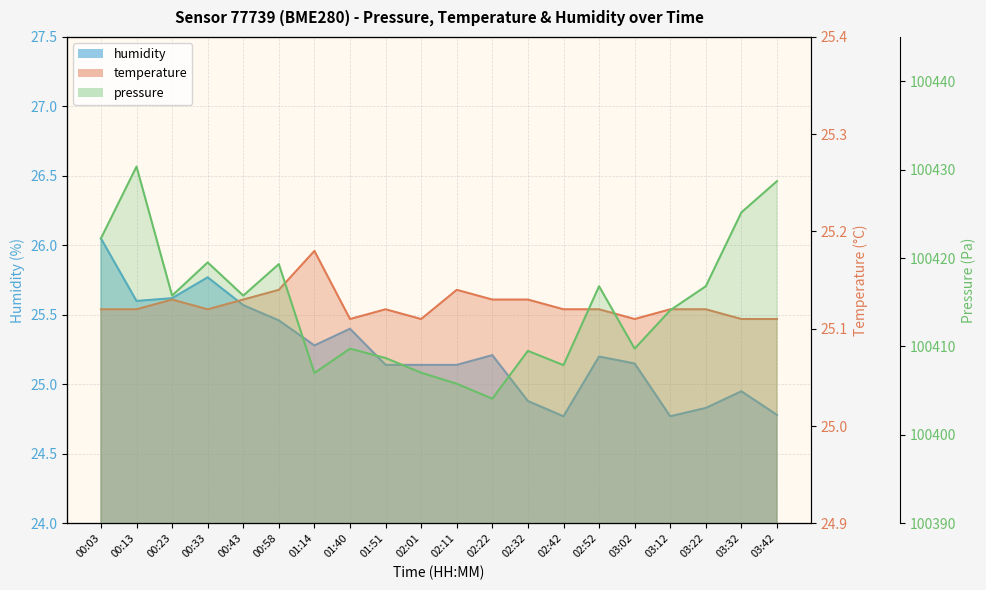

True or false: temperature has more than 1 interior local peaks.

True